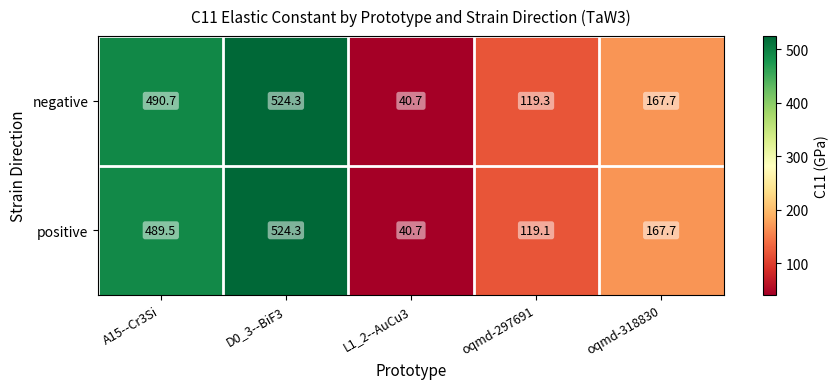

Reading left to right, transcribe all the data shown in this chart.

negative: 490.7	524.3	40.7	119.3	167.7
positive: 489.5	524.3	40.7	119.1	167.7